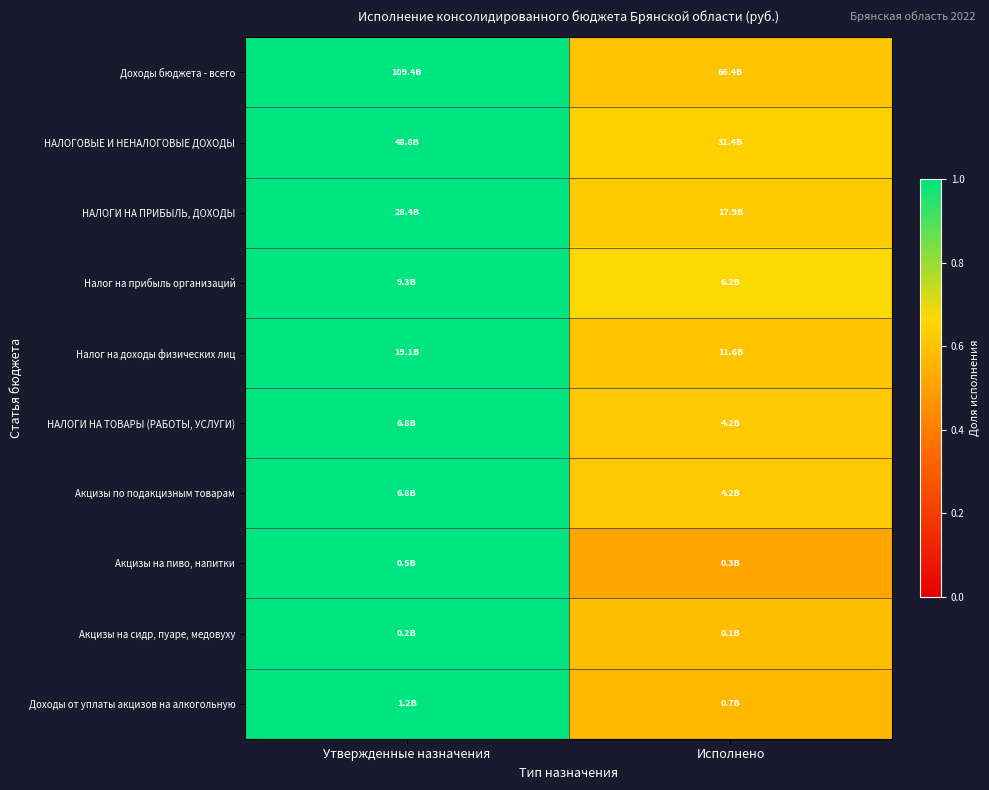

Between Исполнено and Утвержденные назначения, which is larger?

Утвержденные назначения